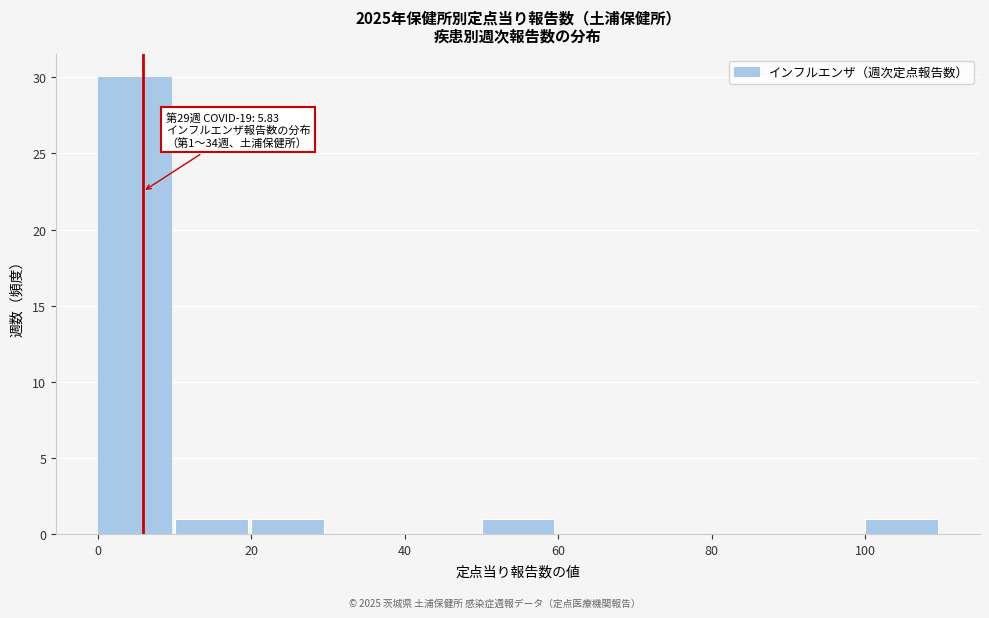

Which range on the x-axis has the tallest bar?

0 to 10